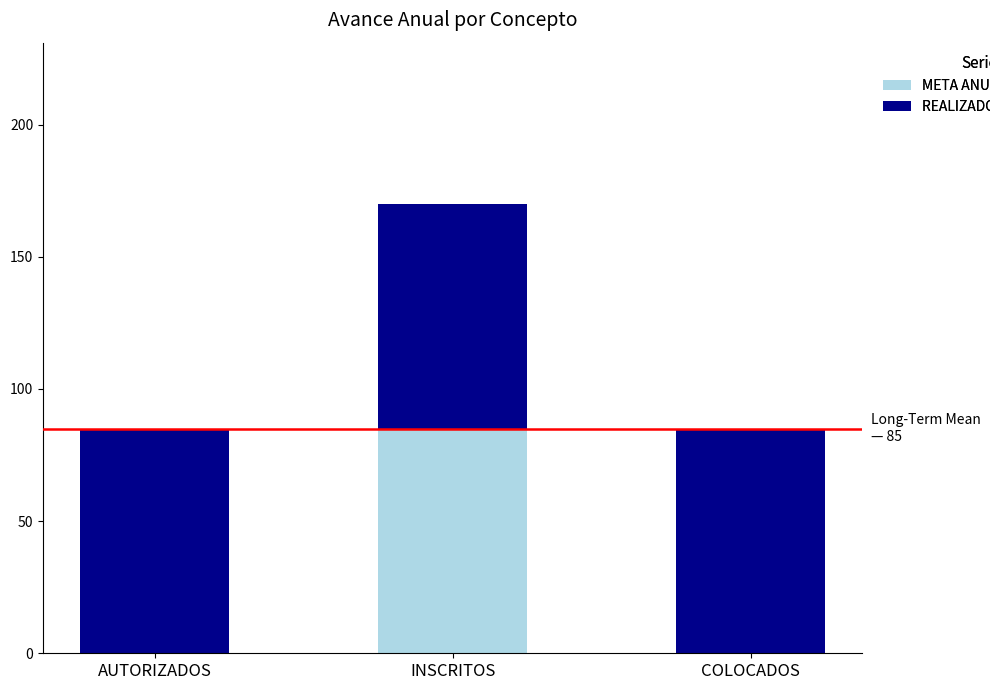

The META ANUAL series shows 50 at AUTORIZADOS. True or false?

False